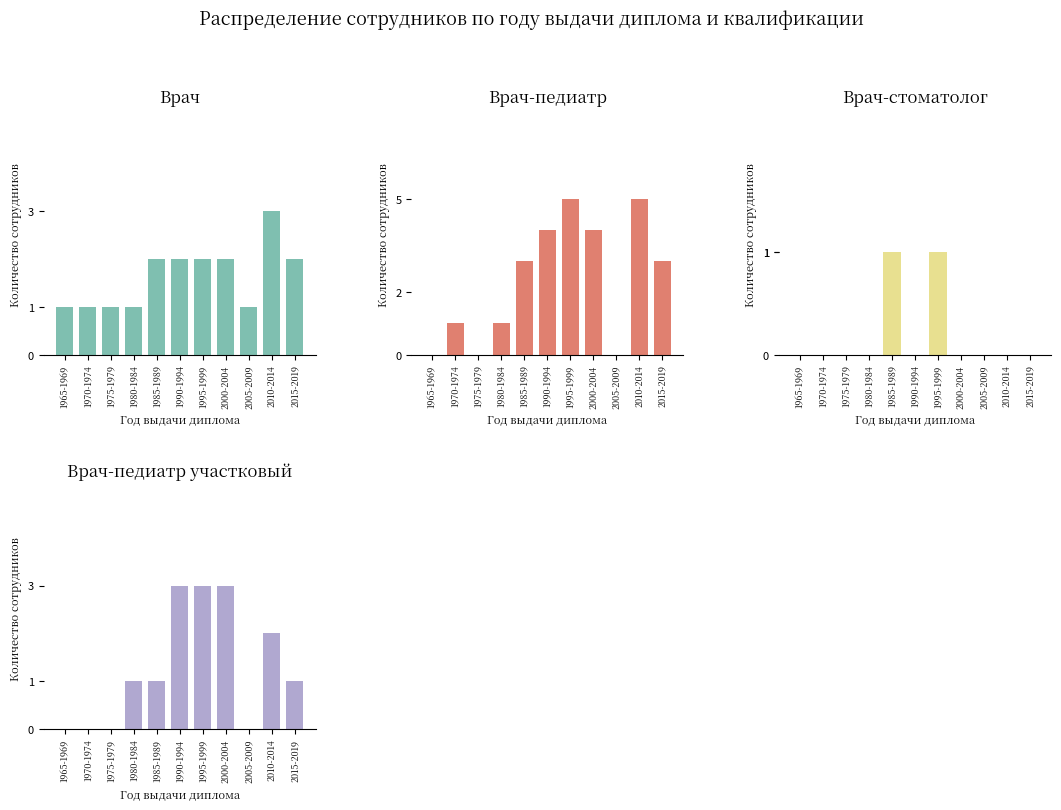

Reading right to left, what are all the values shown in this chart?

Врач: 2	3	1	2	2	2	2	1	1	1	1
Врач-педиатр: 3	5	0	4	5	4	3	1	0	1	0
Врач-стоматолог: 0	0	0	0	1	0	1	0	0	0	0
Врач-педиатр участковый: 1	2	0	3	3	3	1	1	0	0	0